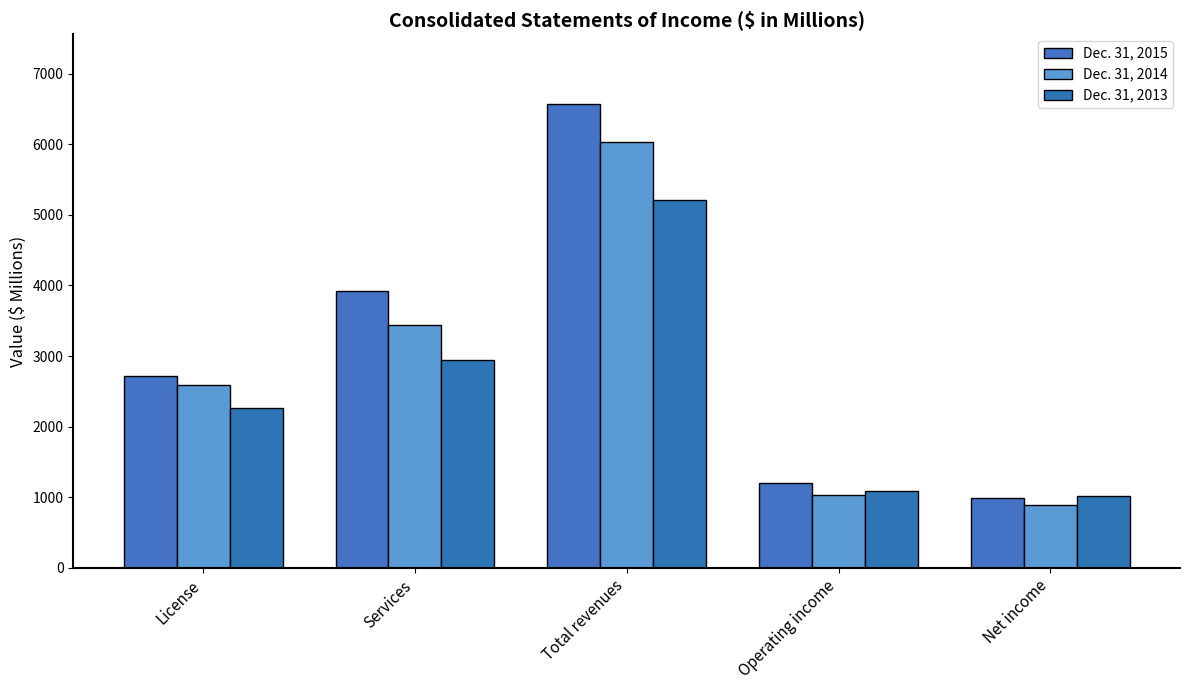

What is the minimum value shown in the chart?

886